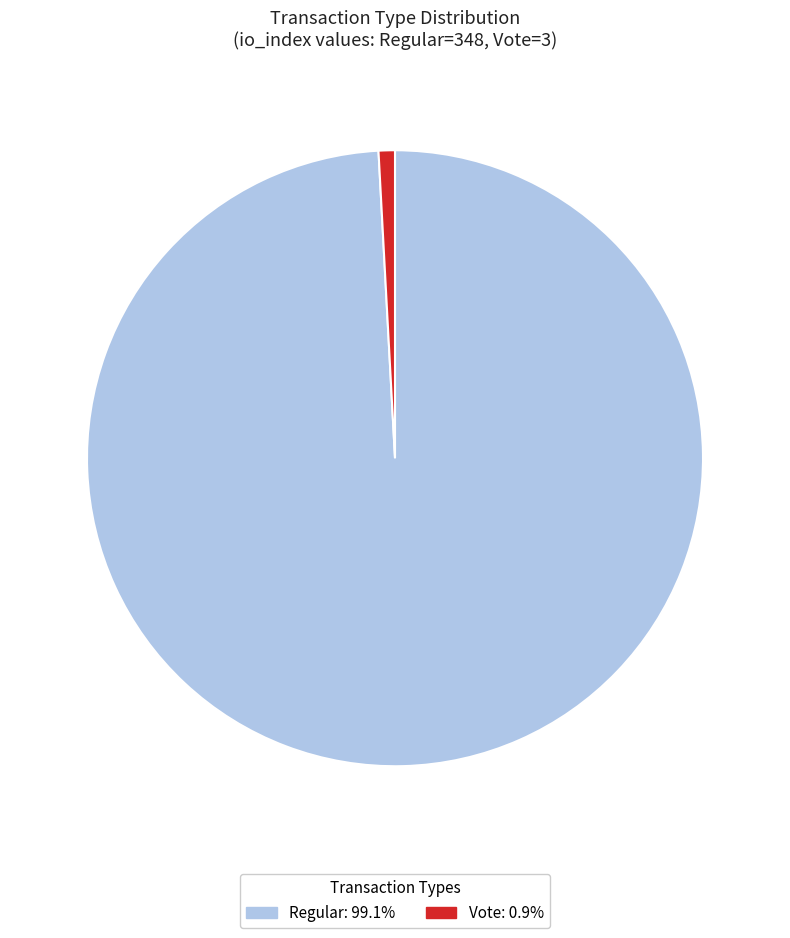

Is there a majority slice in this chart?

Yes